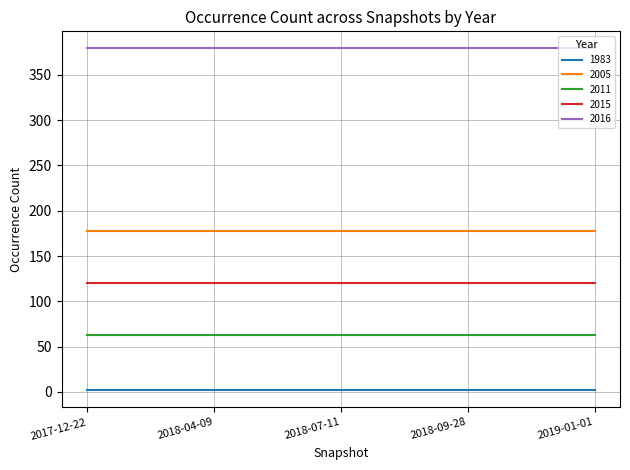

Is it true that 2005 equals 178 at 2018-04-09?

True